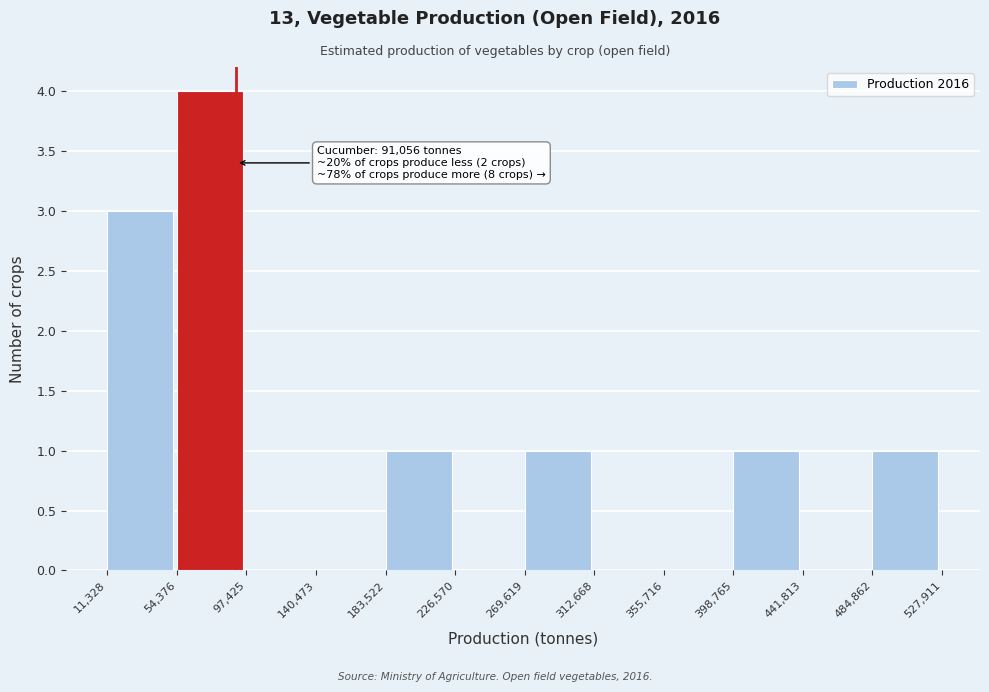

Over which range of the x-axis is the bar tallest?

54,376 to 97,425